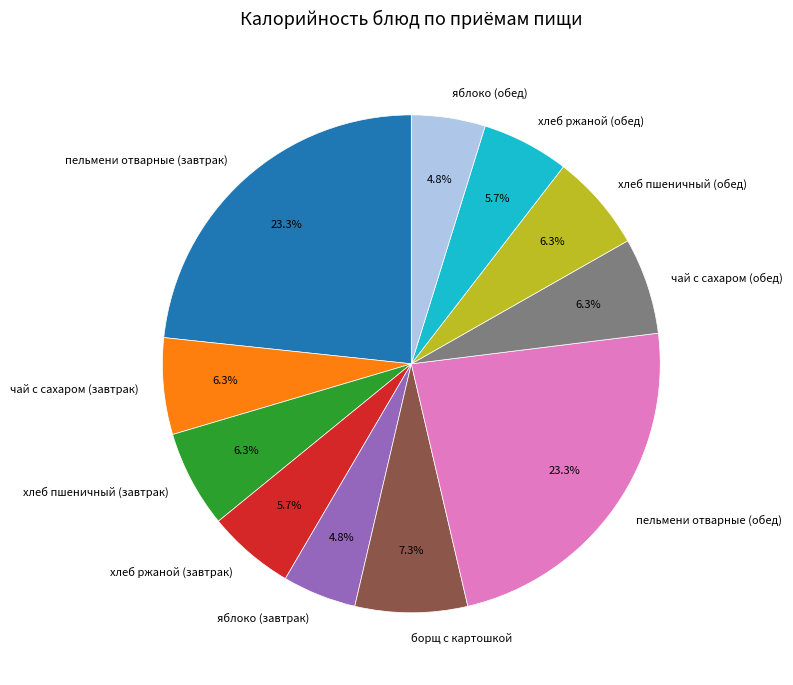

To the nearest percent, what percentage of the pie is чай с сахаром (обед)?

6%